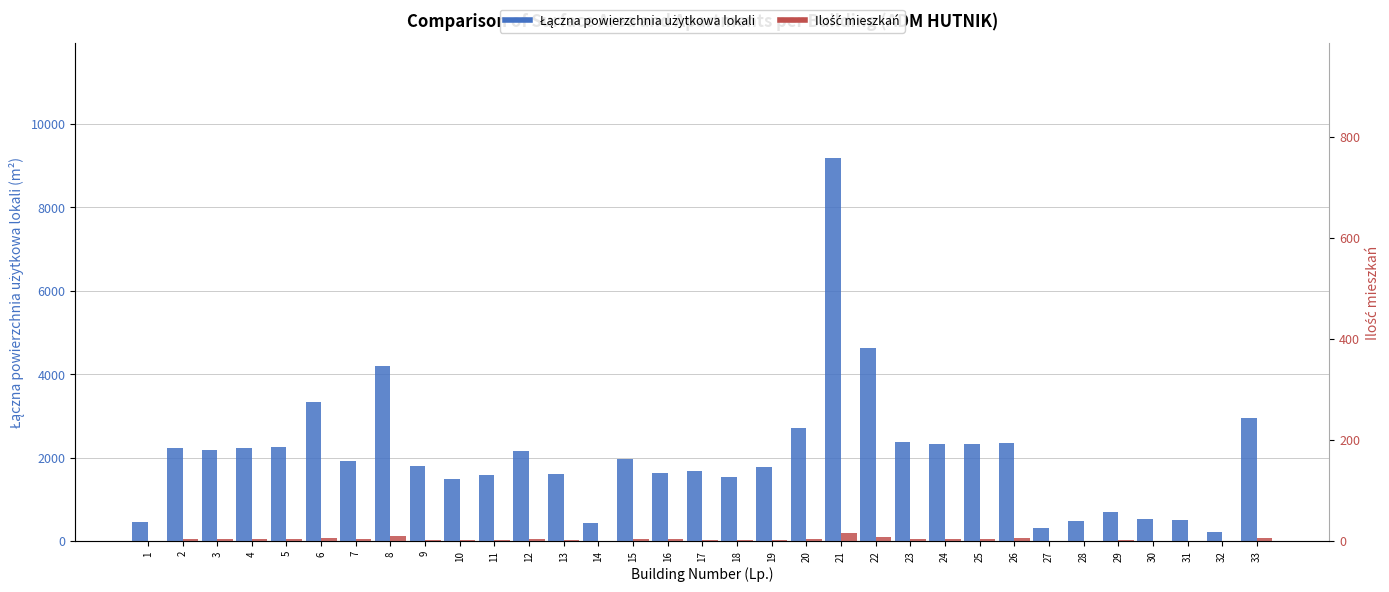

At which label does Łączna powierzchnia użytkowa lokali first exceed 1913?

2